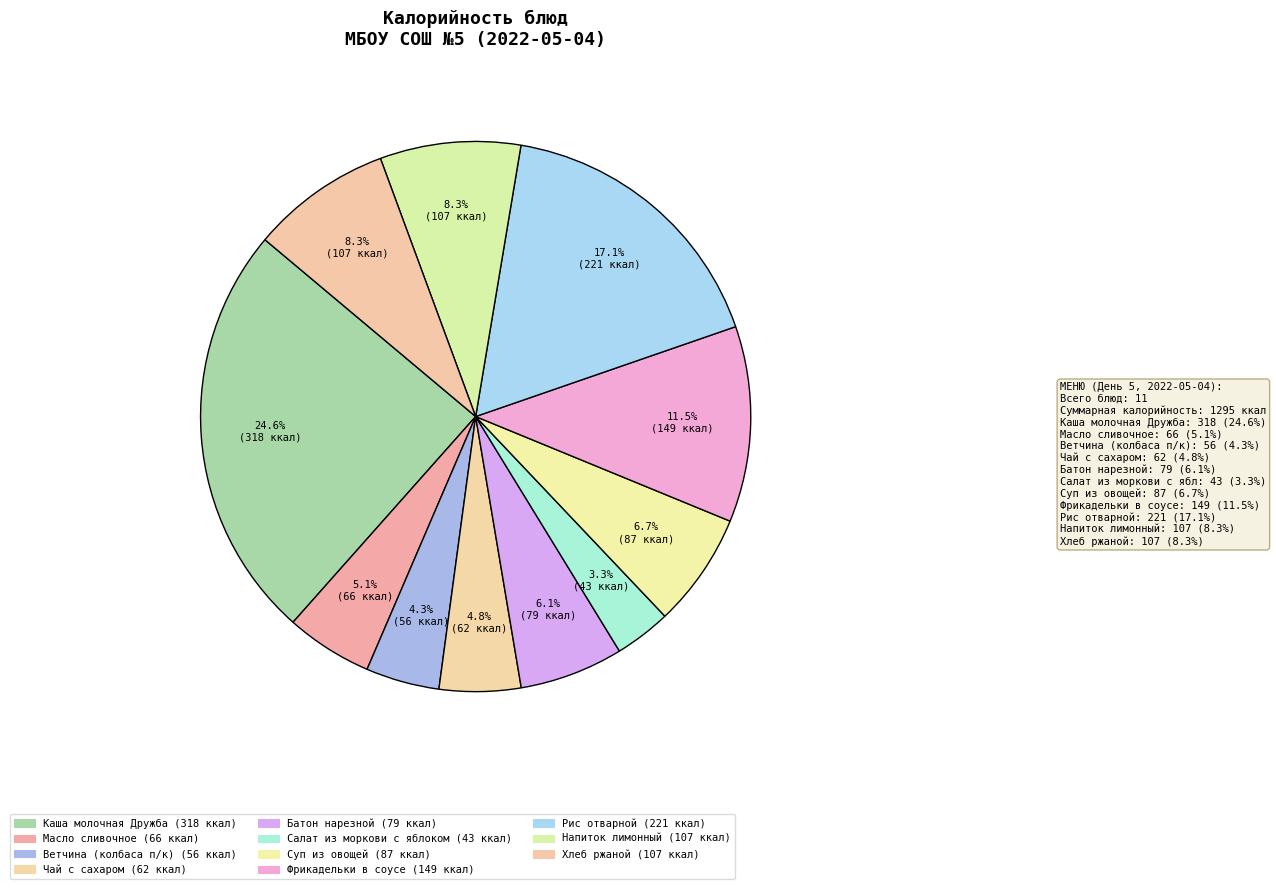

Does Батон нарезной represent more than half of the total?

No